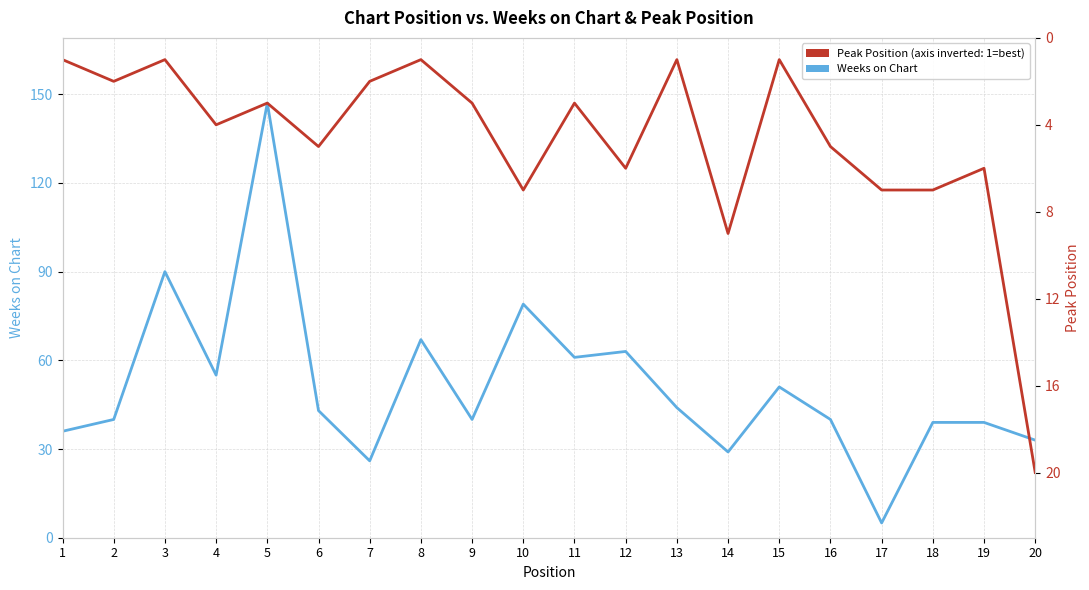

Is this an area chart (filled region under the line)?

No